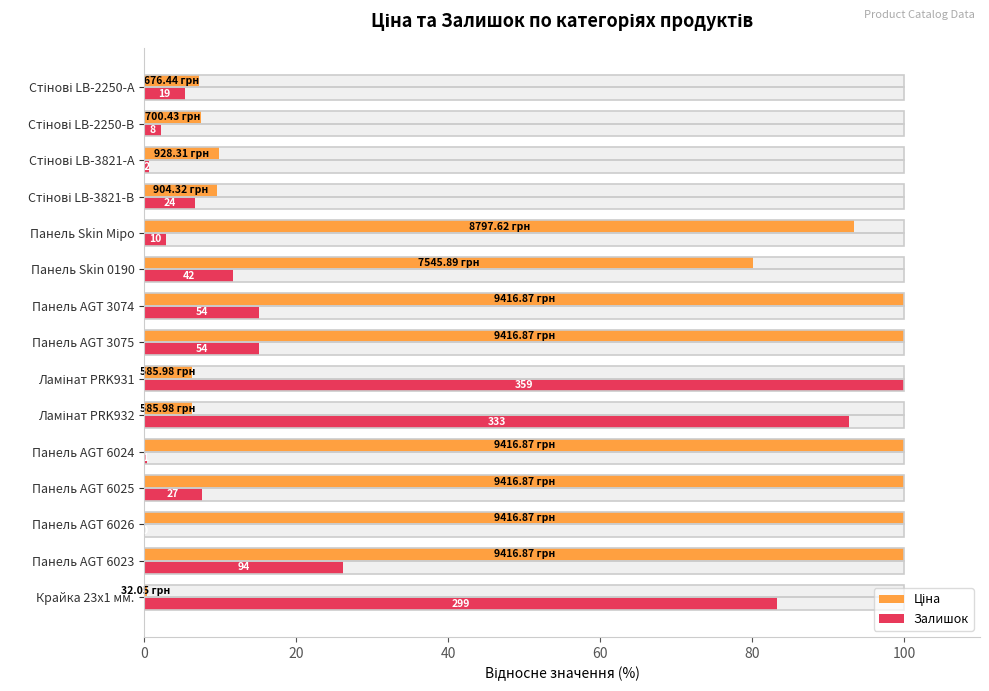

What is the difference between the second highest and second lowest values in the Ціна series?

93.8